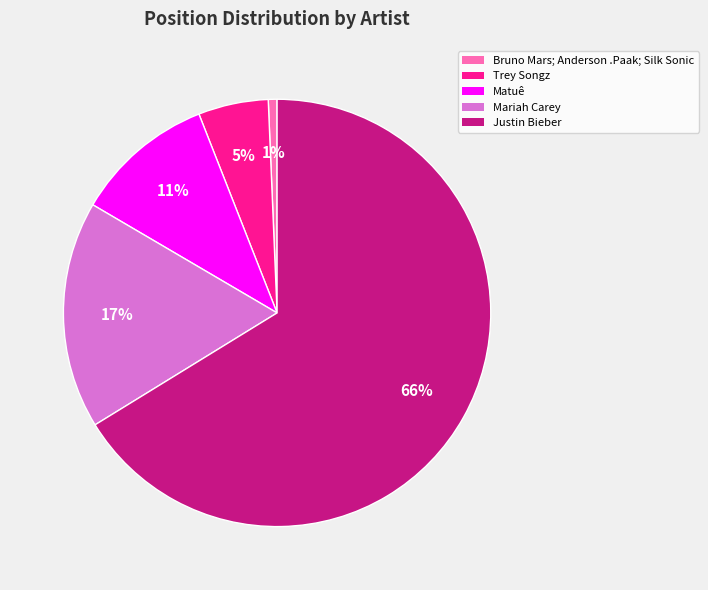

To the nearest percent, what is the combined percentage of Trey Songz and Matuê?

16%